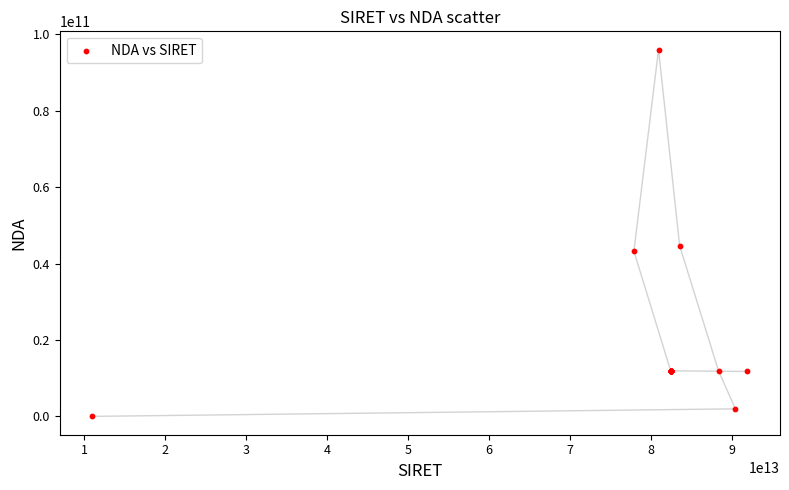

What Y value in the scatter plot is closest to 47985097648?

44670698367